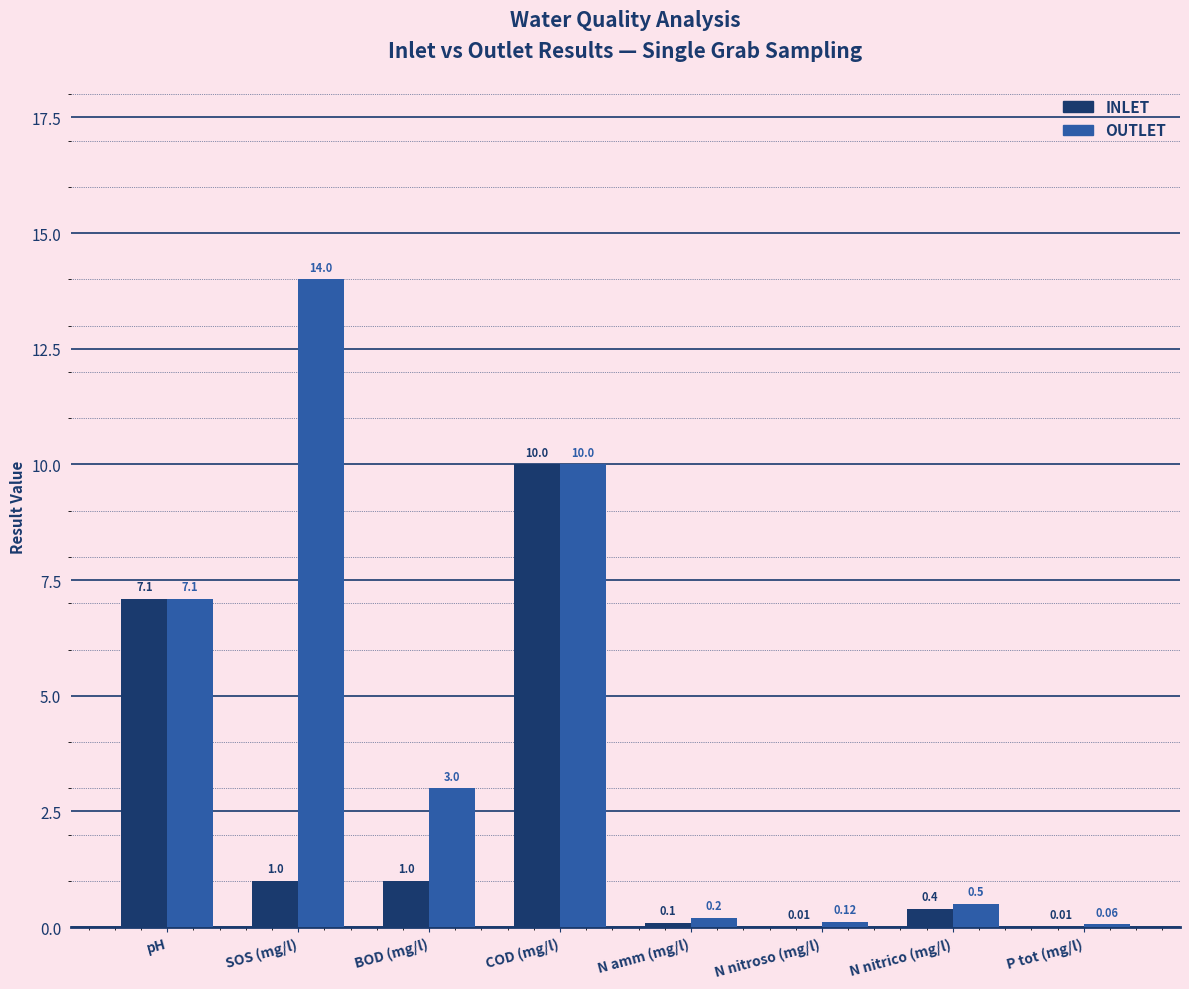

Between pH and SOS (mg/l), which series saw the biggest shift?

OUTLET